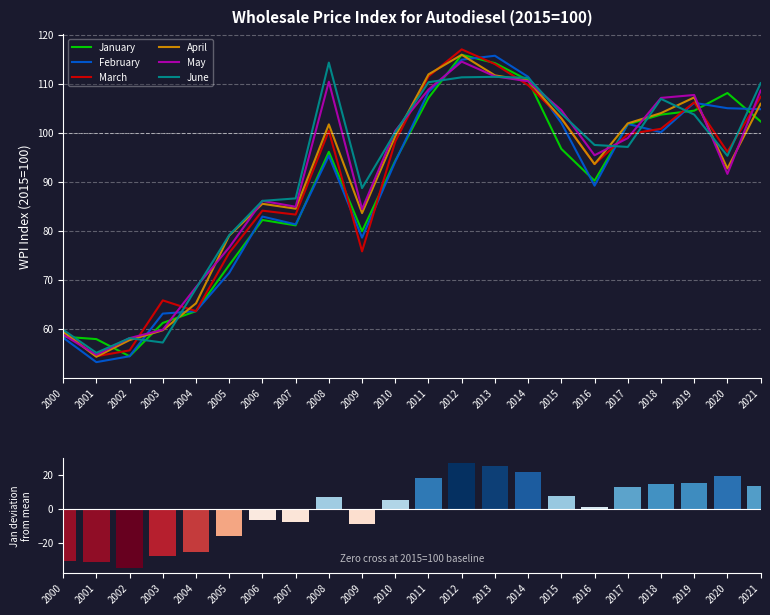

What is the value of the March bar at the 19th from the left?

100.8